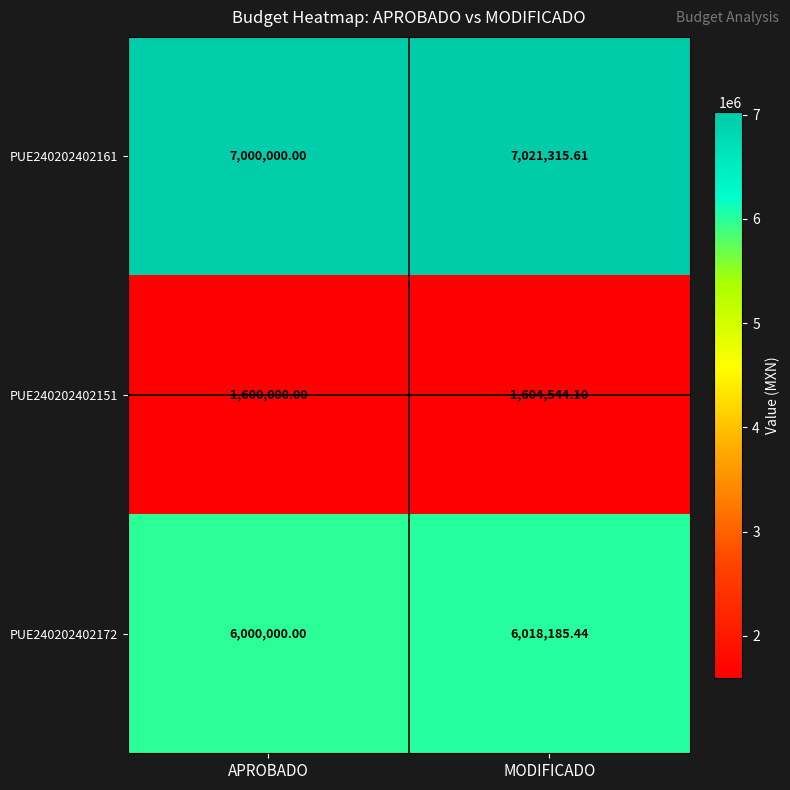

Which series changed the most between APROBADO and MODIFICADO?

PUE240202402161